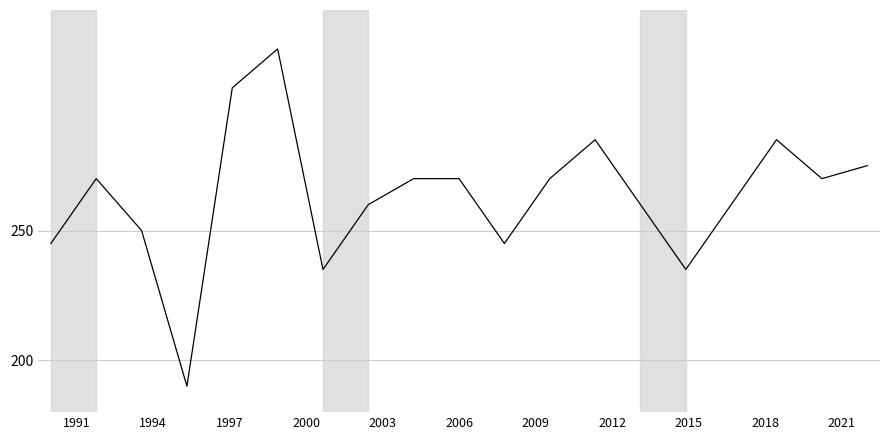

What is the maximum value shown in the chart?

320